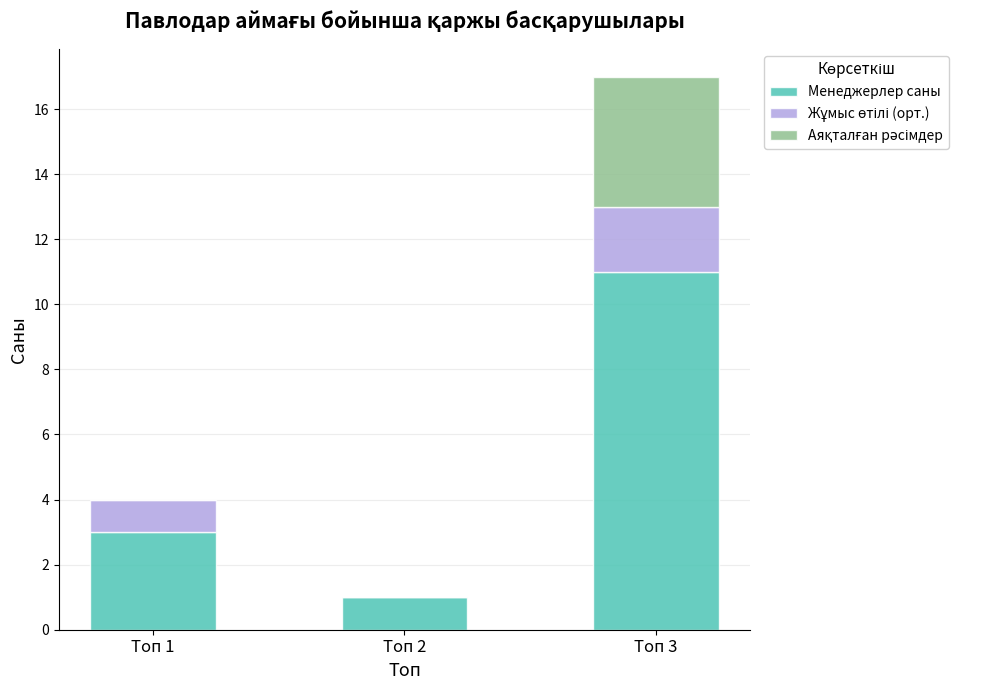

What is the highest value of the Менеджерлер саны series?

11